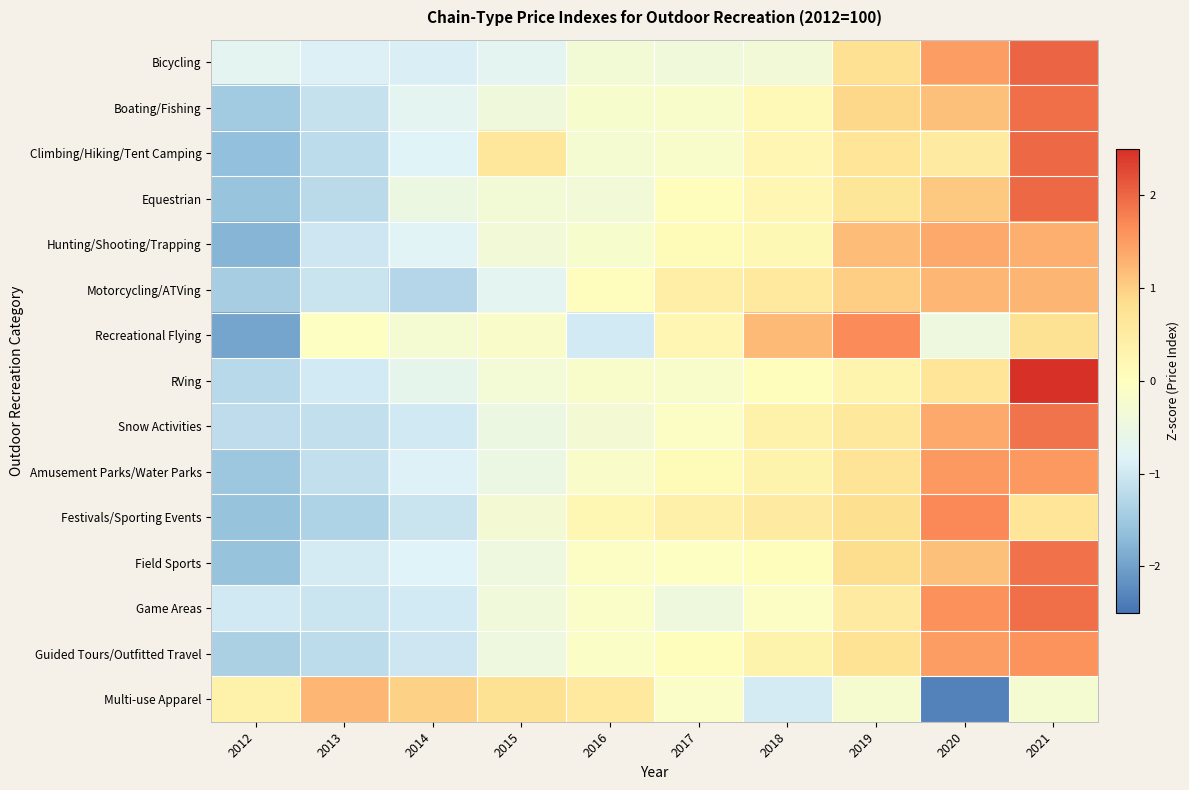

What is the difference between the highest and lowest values at 2013?

2.6